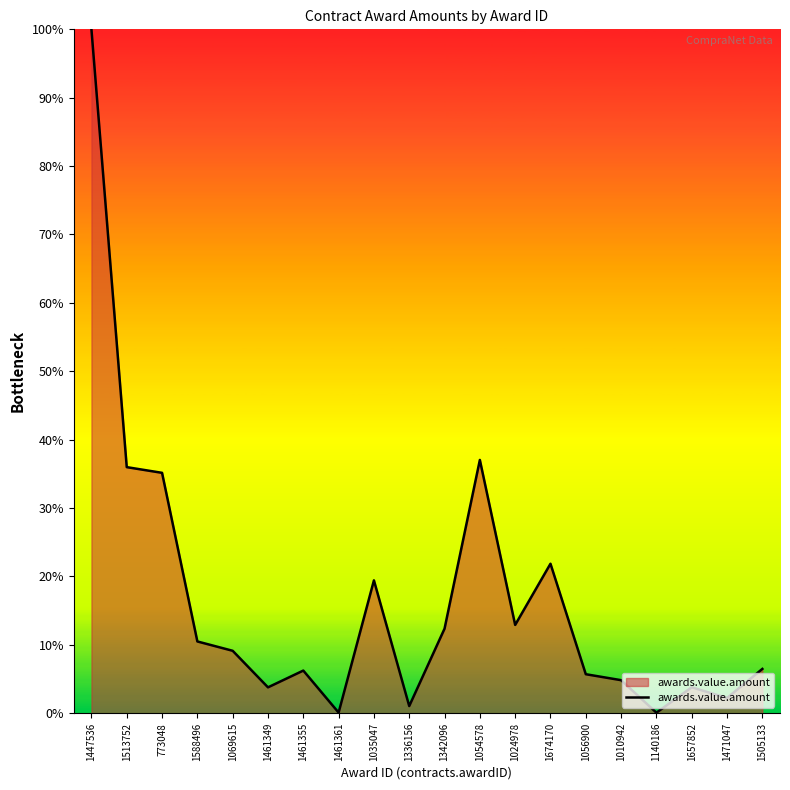

True or false: the data shows 6.5 at 1505133.

True